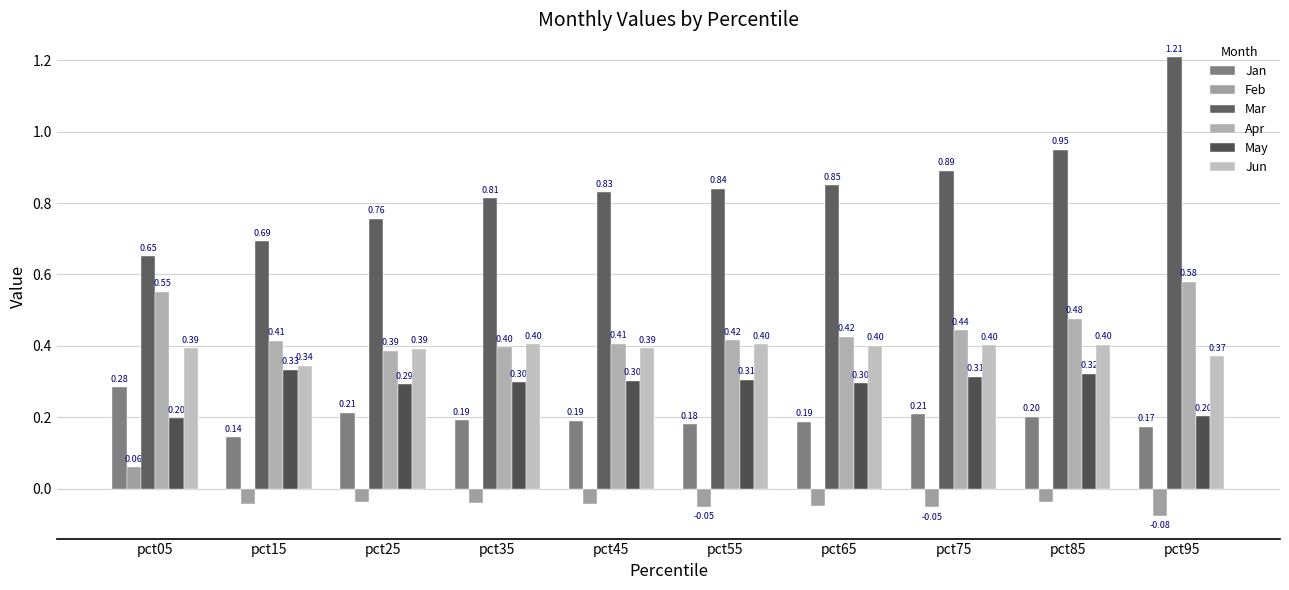

At pct35, list the series in order from smallest to largest.

Feb, Jan, May, Apr, Jun, Mar